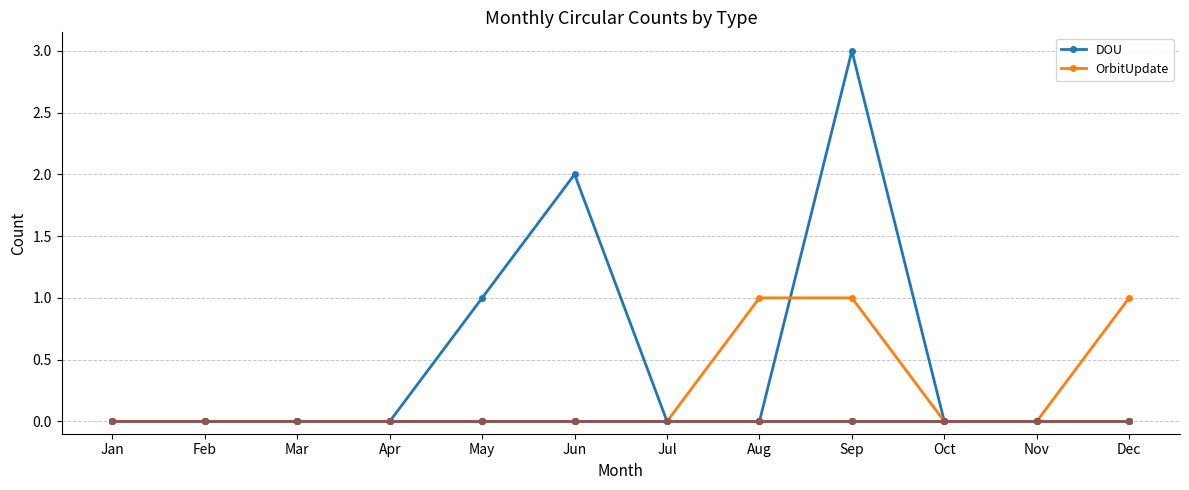

Is this an area chart (filled region under the line)?

No